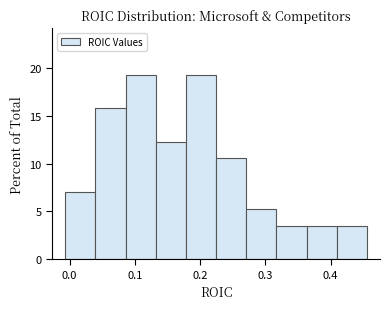

Reading left to right, list every bar in this chart as the range it spans on the x-axis followed by its height. Neither the bar edges nor the heights are printed on the chart, so give them approximately, as read against the axes.

-0.01 to 0.04: 7.0
0.04 to 0.09: 16.0
0.09 to 0.13: 19.5
0.13 to 0.18: 12.5
0.18 to 0.22: 19.5
0.22 to 0.27: 10.5
0.27 to 0.32: 5.5
0.32 to 0.36: 3.5
0.36 to 0.41: 3.5
0.41 to 0.46: 3.5